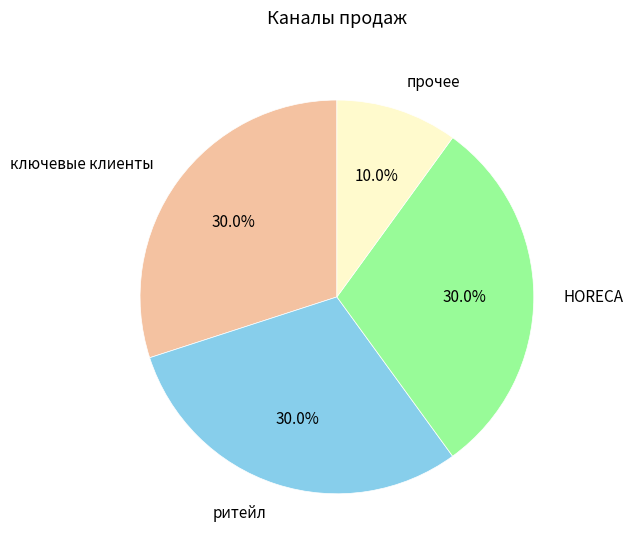

How many slices are in this pie chart?

4